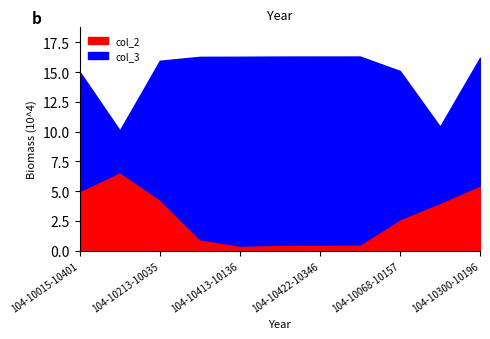

True or false: col_2 and col_3 intersect in this chart.

False